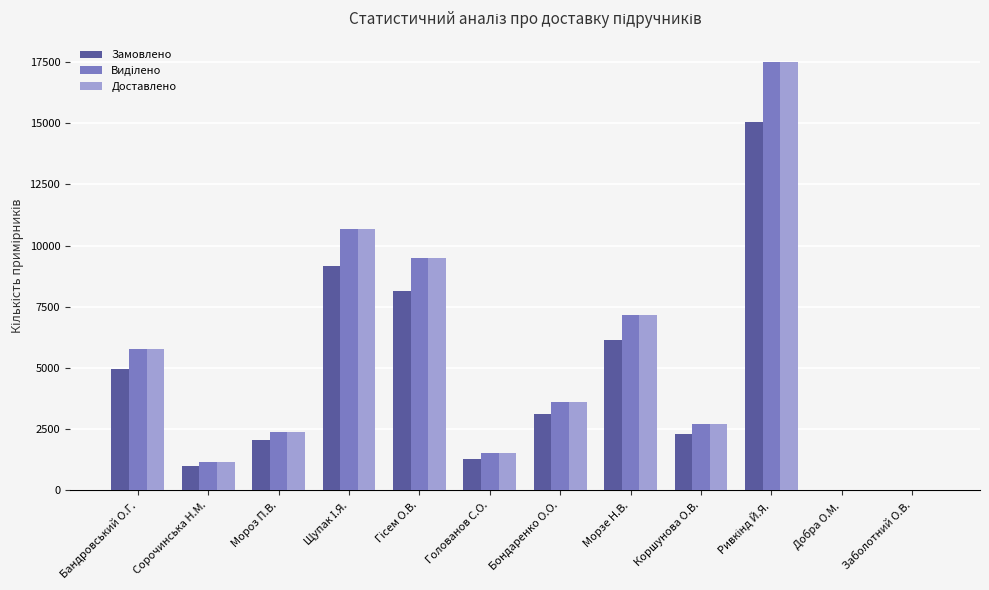

What is the maximum value shown in the chart?

17503